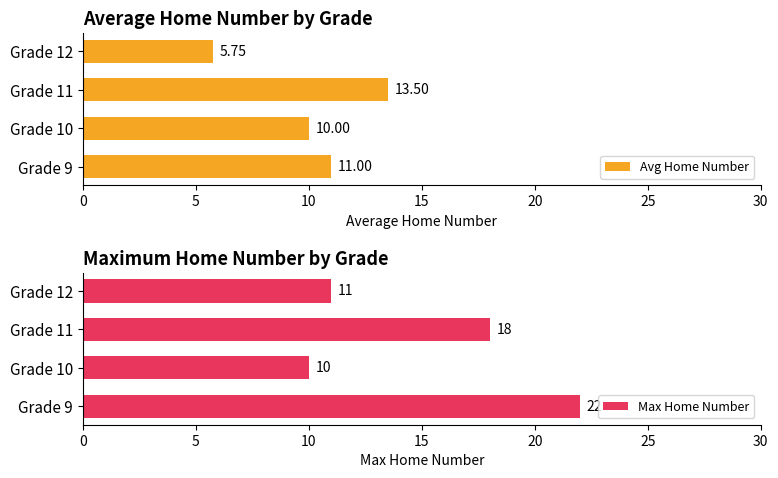

List the series in order of their peak value, lowest first.

Avg Home Number, Max Home Number